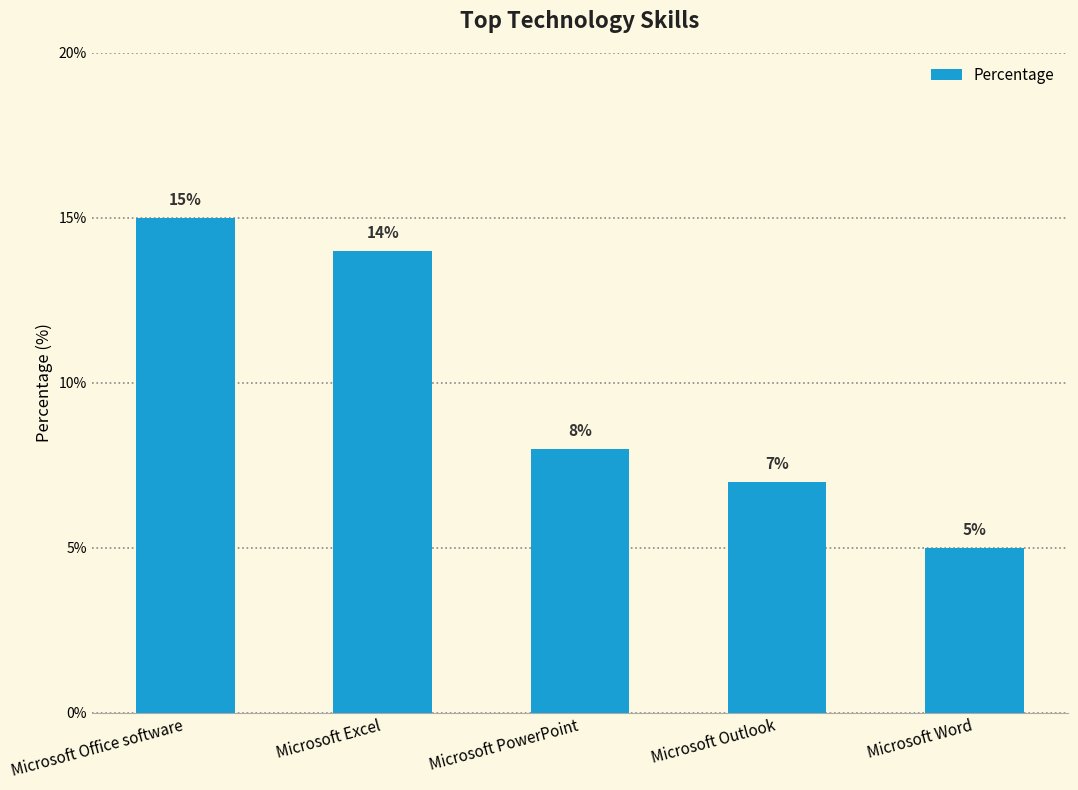

Reading left to right, what are all the values shown in this chart?

Microsoft Office software=15	Microsoft Excel=14	Microsoft PowerPoint=8	Microsoft Outlook=7	Microsoft Word=5